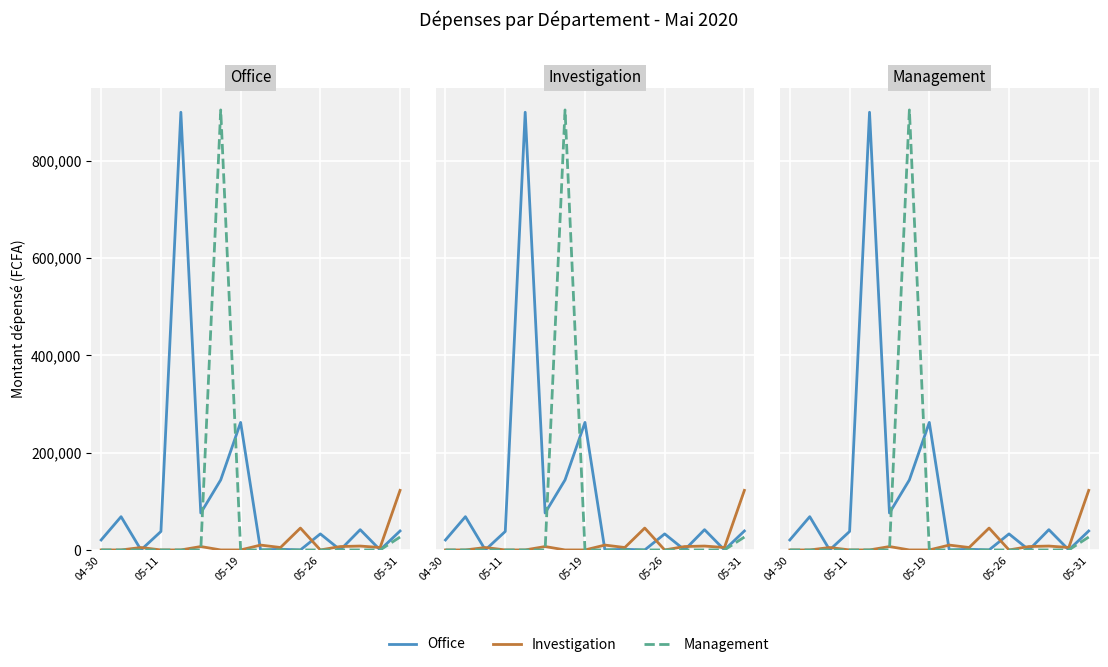

How many lines are shown in the chart?

3